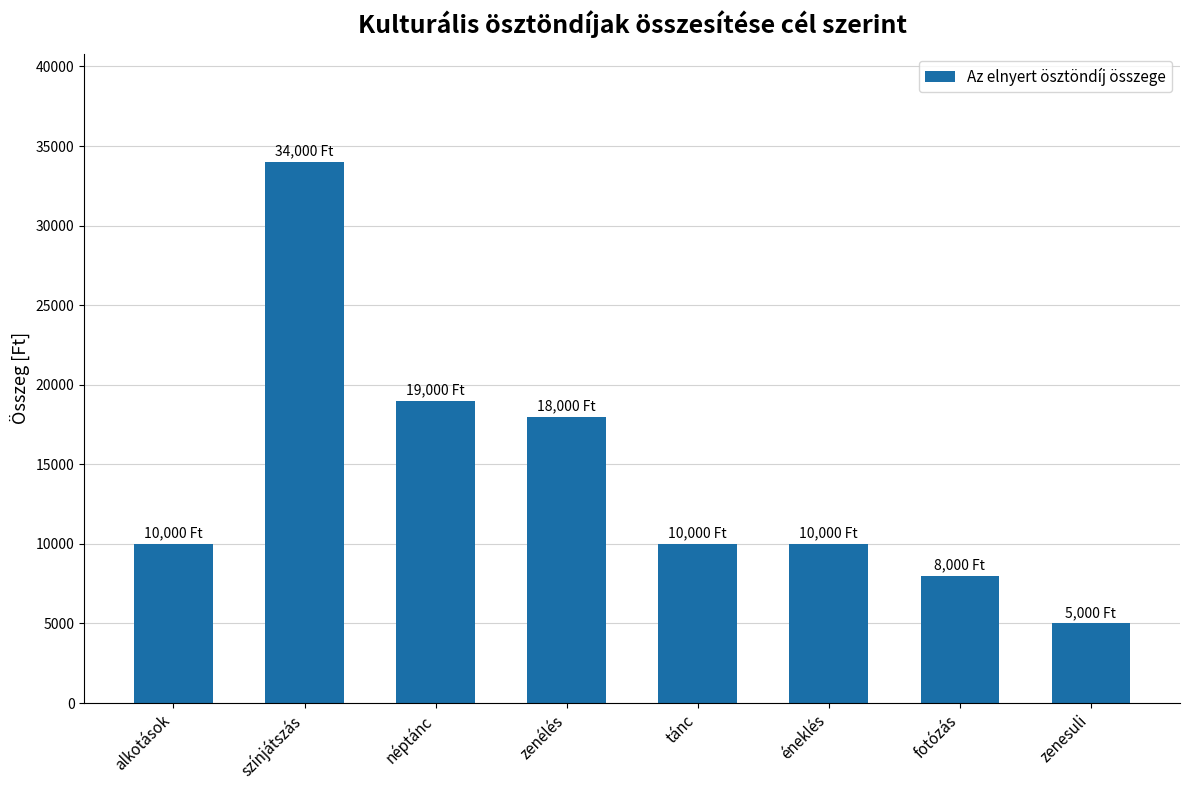

What is the sum of the values at néptánc and tánc?

29000